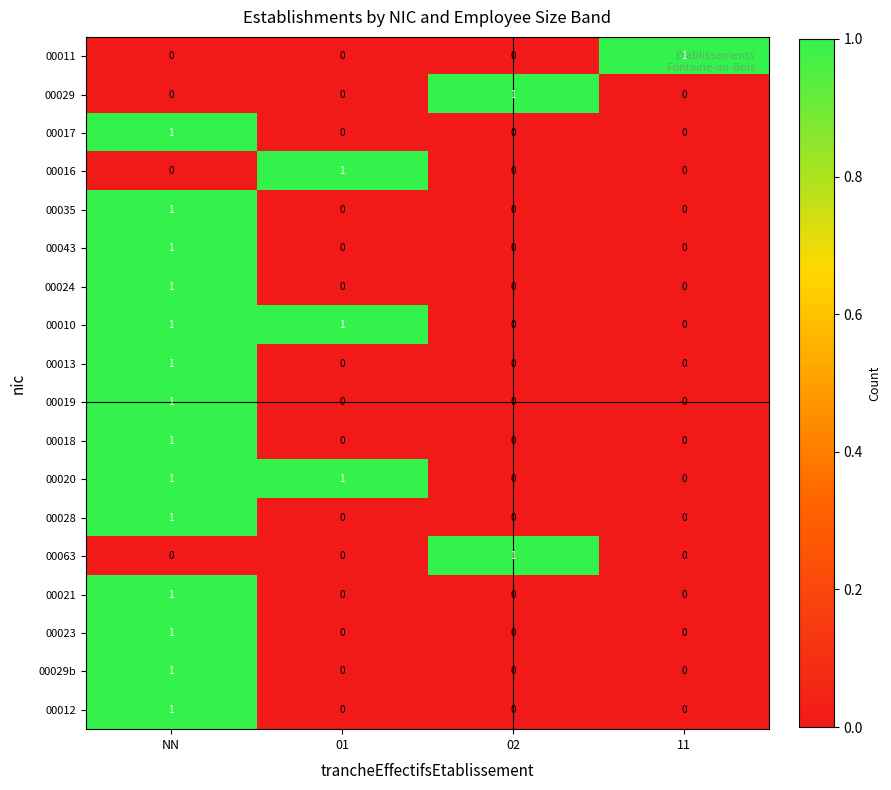

The value of 00024 at NN is 2. True or false?

False